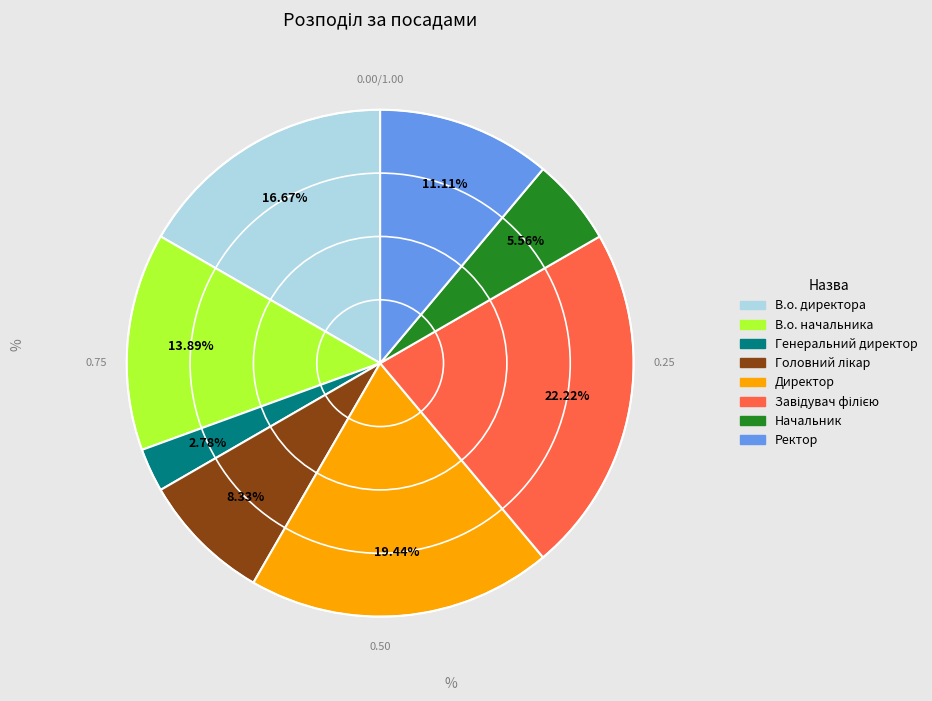

What percentage is the Начальник slice, to the nearest percent?

6%